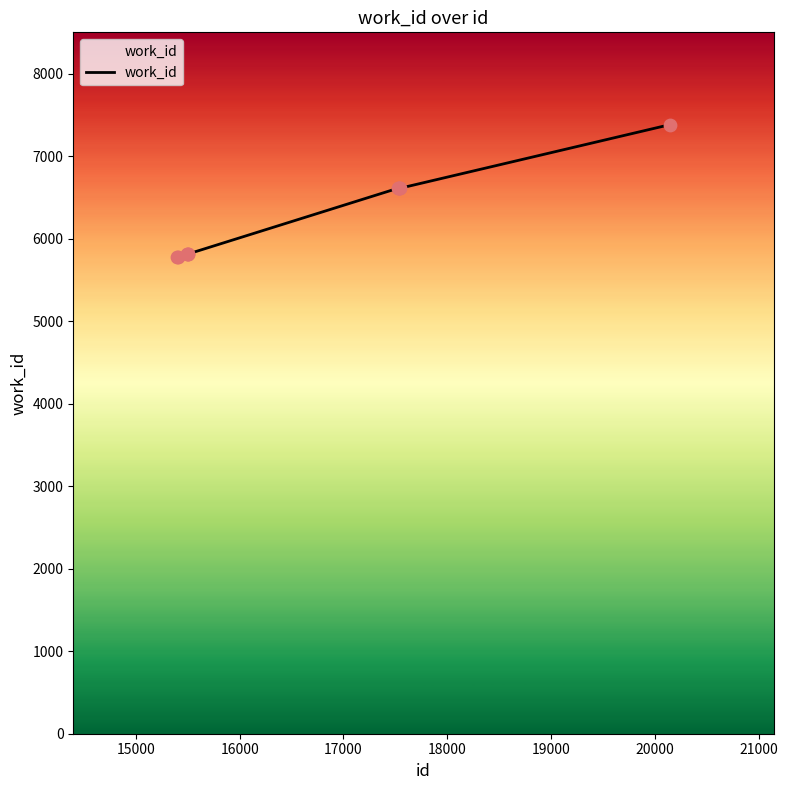

What is the smallest value displayed?

5775